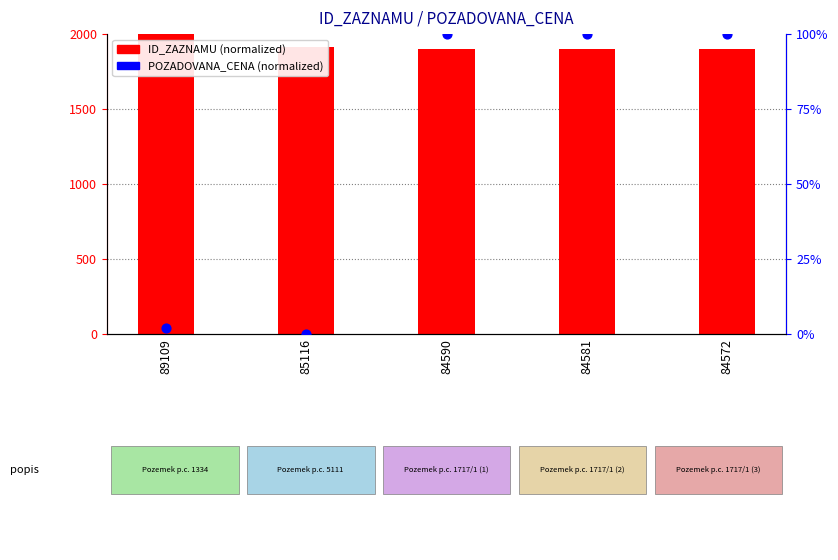

At how many categories does at least one series exceed 573?

5